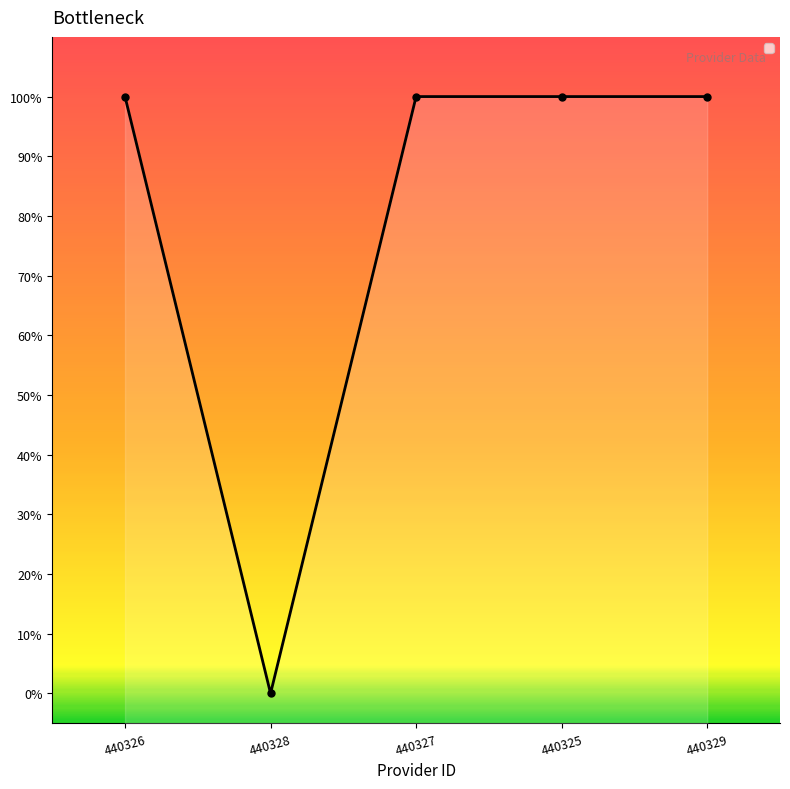

Reading left to right, what are all the values shown in this chart?

440326=1	440328=0	440327=1	440325=1	440329=1